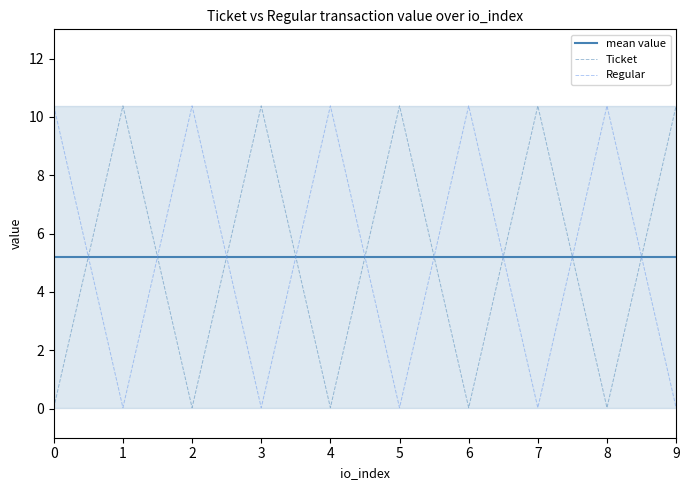

How many lines are shown in the chart?

3